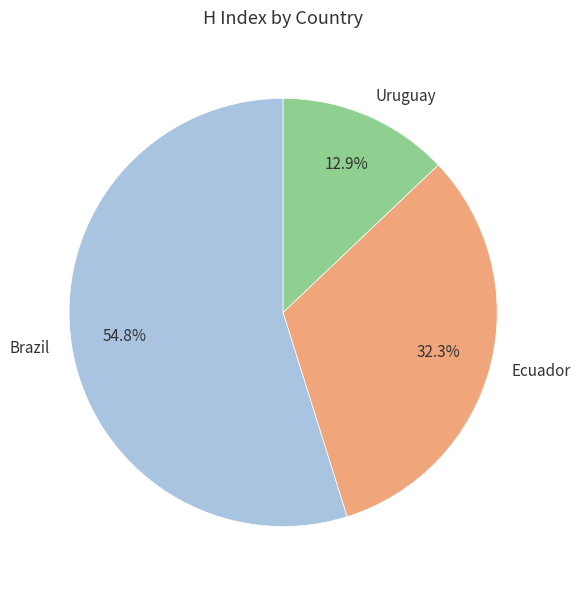

How many slices are in this pie chart?

3